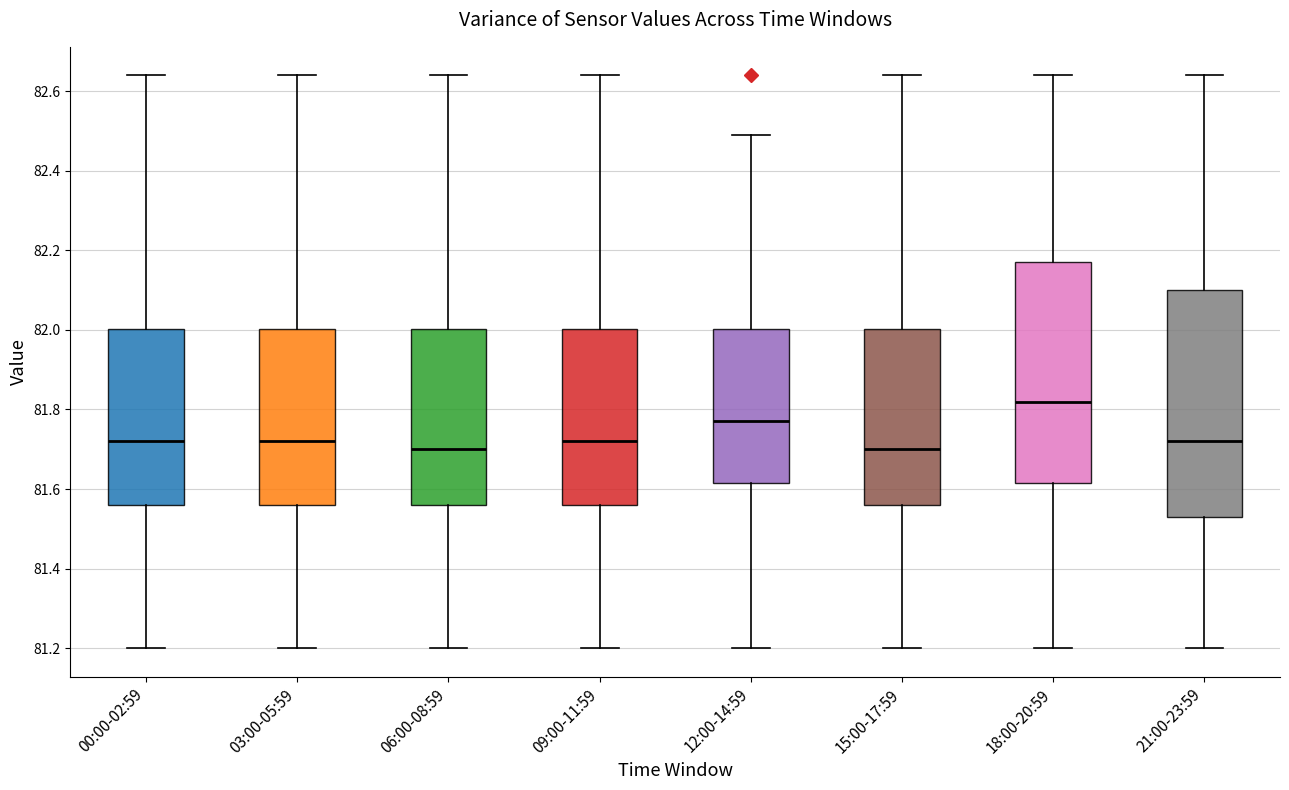

Reading left to right, transcribe this box plot: for each box, give where its median line is, the range the box spans, and where its two whiskers end, as read against the y-axis. The values are not printed on the chart, so give them approximately, as read against the axis.

00:00-02:59: median 81.72, box 81.56 to 82.00, whiskers 81.20 to 82.64
03:00-05:59: median 81.72, box 81.56 to 82.00, whiskers 81.20 to 82.64
06:00-08:59: median 81.70, box 81.56 to 82.00, whiskers 81.20 to 82.64
09:00-11:59: median 81.72, box 81.56 to 82.00, whiskers 81.20 to 82.64
12:00-14:59: median 81.78, box 81.62 to 82.00, whiskers 81.20 to 82.50
15:00-17:59: median 81.70, box 81.56 to 82.00, whiskers 81.20 to 82.64
18:00-20:59: median 81.82, box 81.62 to 82.18, whiskers 81.20 to 82.64
21:00-23:59: median 81.72, box 81.54 to 82.10, whiskers 81.20 to 82.64